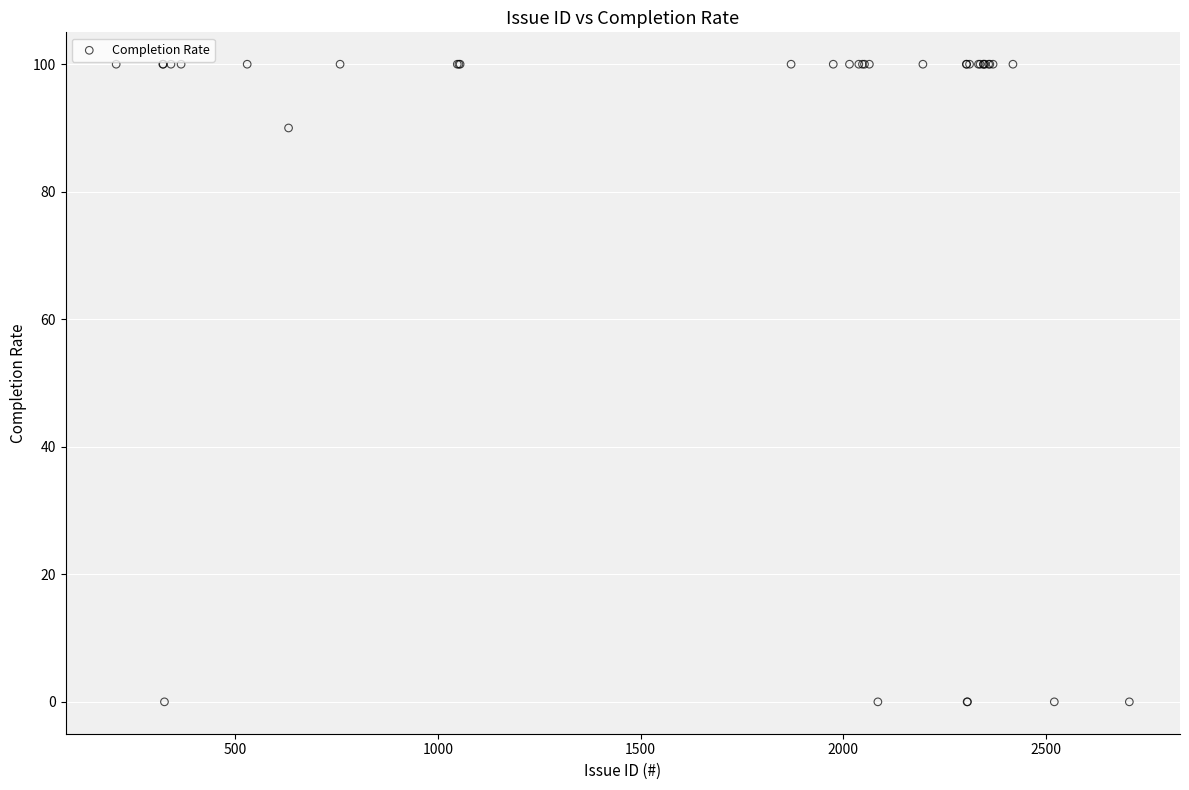

What Y value in the scatter plot is closest to 50?

90